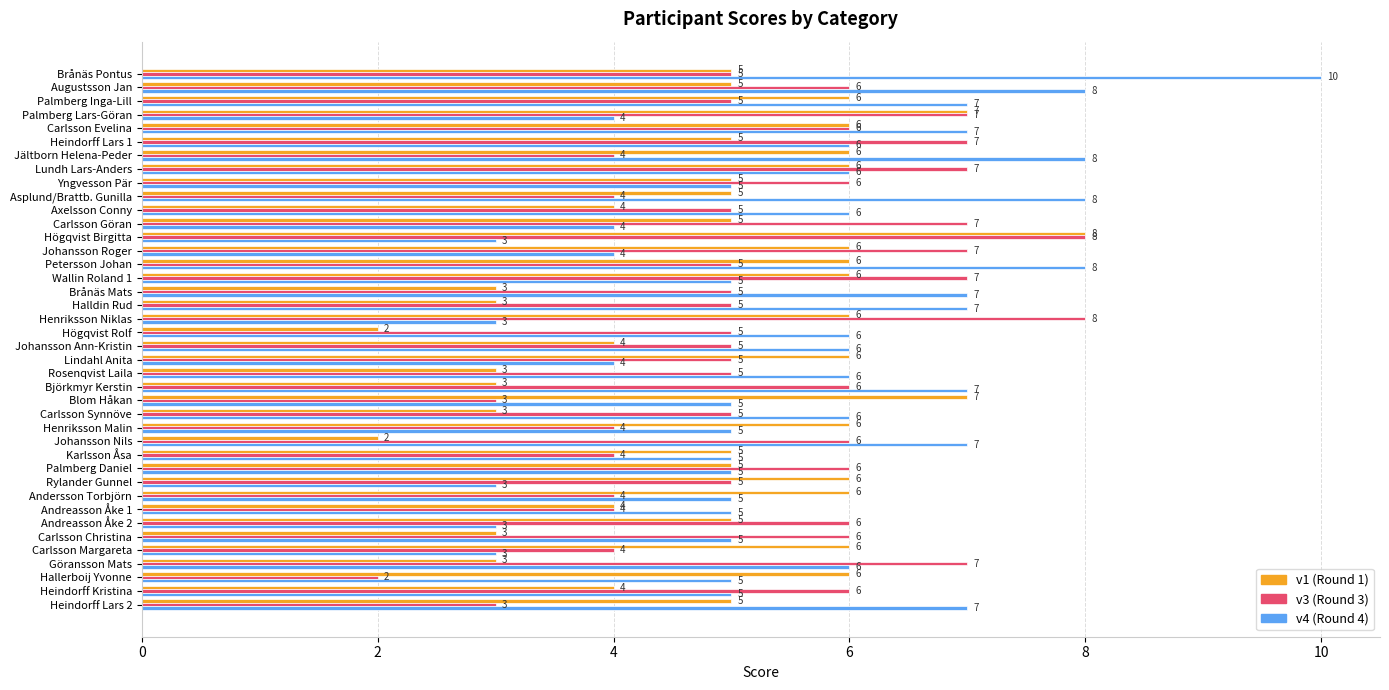

True or false: v1 (Round 1) has a value of 2 at Göransson Mats.

False